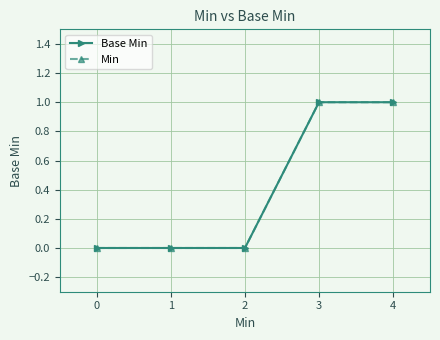

Does the chart have visible grid lines?

Yes